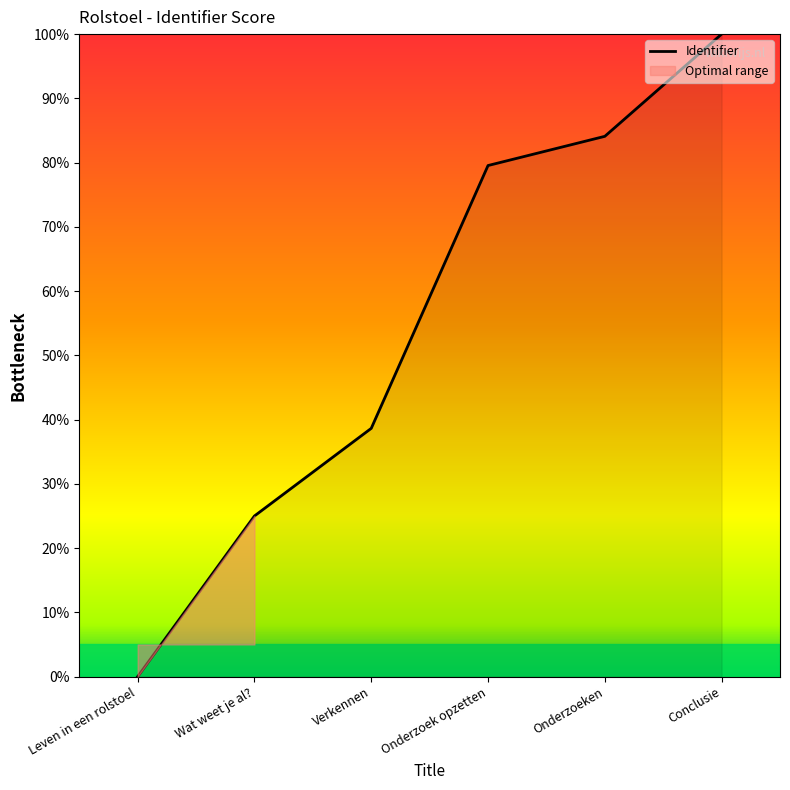

Reading left to right, transcribe all the data shown in this chart.

0.0	25.0	38.6	79.5	84.1	100.0